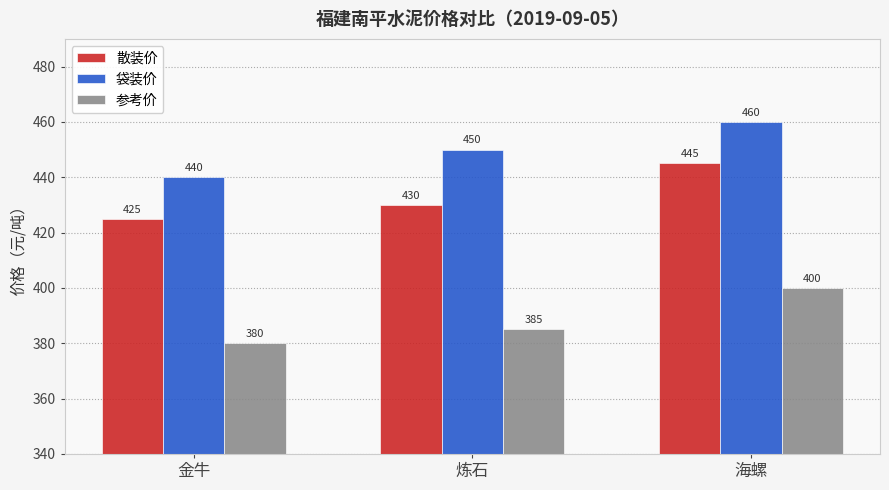

What is the difference between the maximum and second lowest values in the 袋装价 series?

10